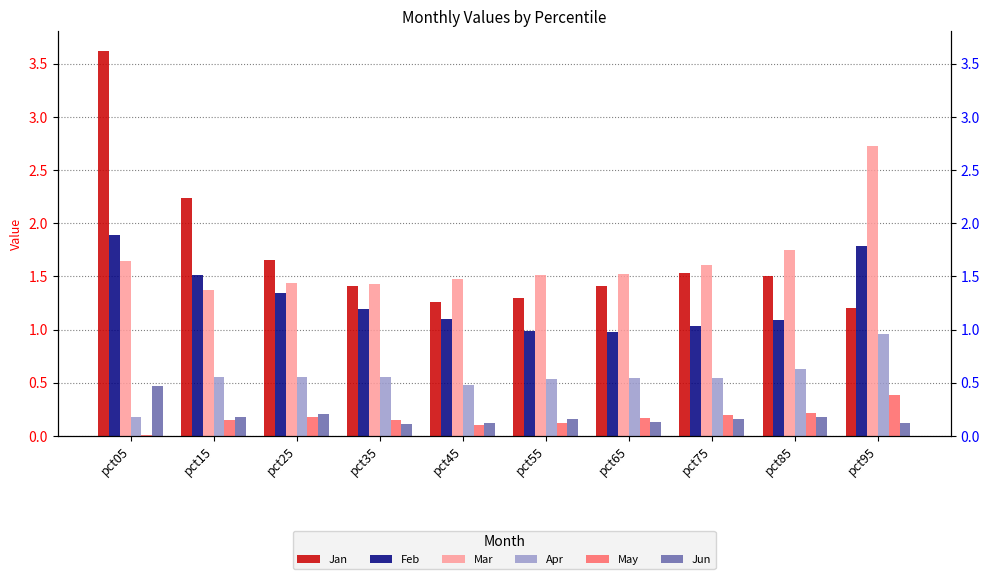

Is it true that May equals 0.4 at pct95?

True